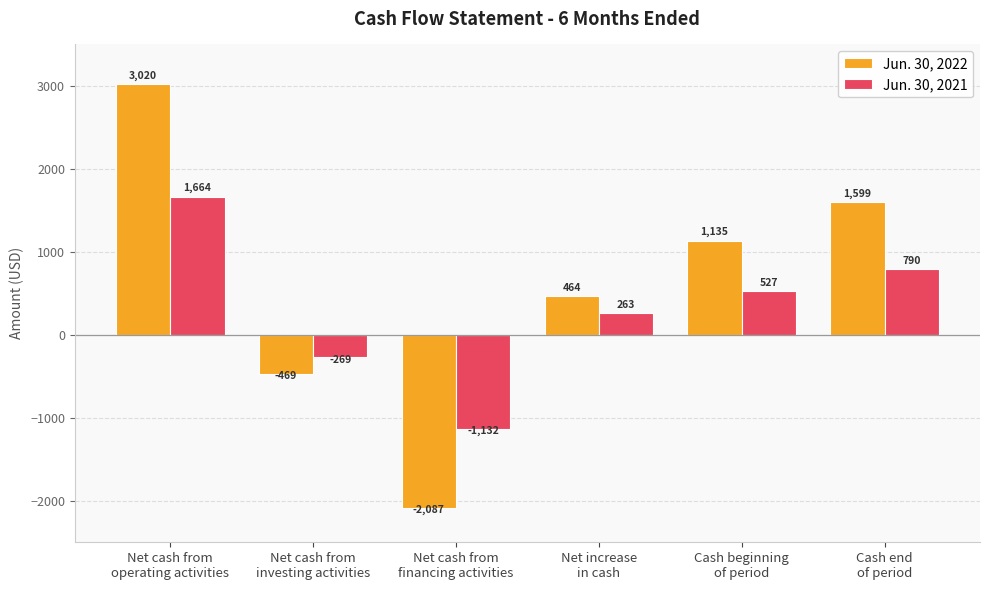

List the labels in order of Jun. 30, 2021 value, largest first.

Net cash from
operating activities, Cash end
of period, Cash beginning
of period, Net increase
in cash, Net cash from
investing activities, Net cash from
financing activities